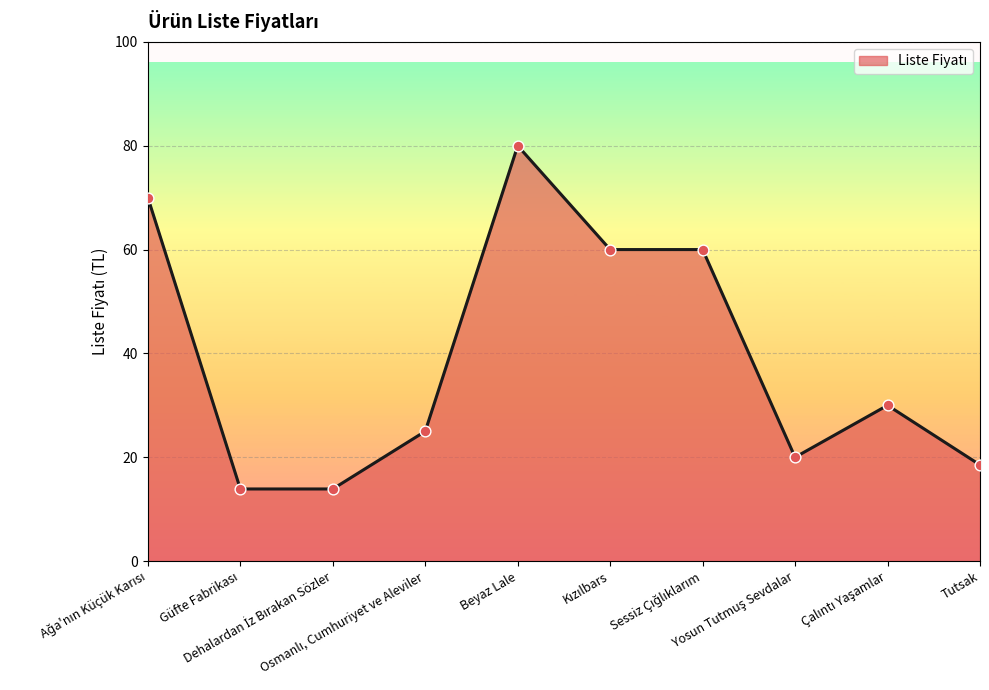

What is the difference between the maximum and minimum values?

66.1